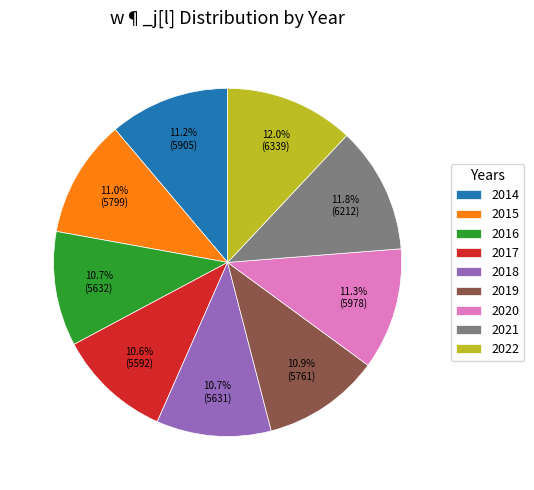

To the nearest percent, what is the average slice percentage?

11%